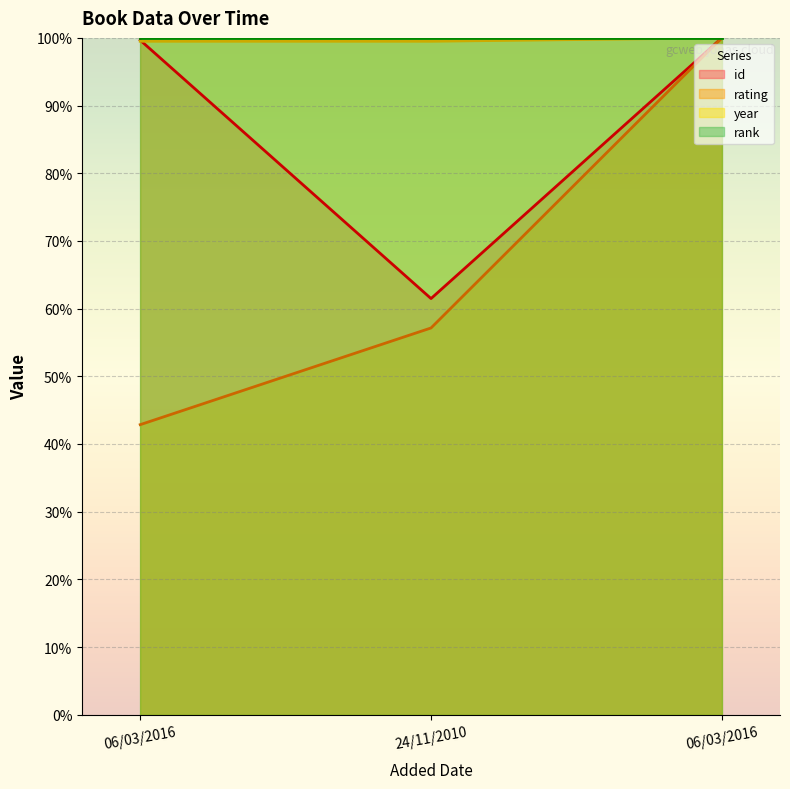

What is the difference between the id values at 06/03/2016 and 06/03/2016?

0.3